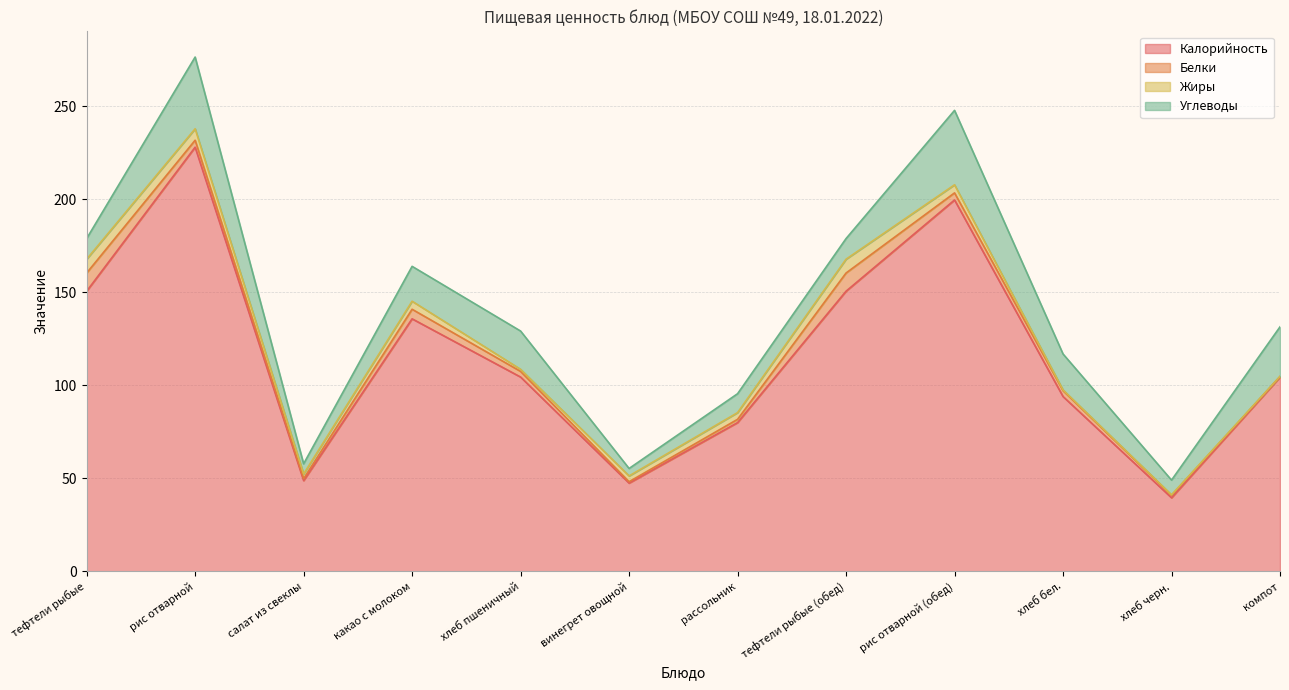

How many data points in Белки are less than 3?

5